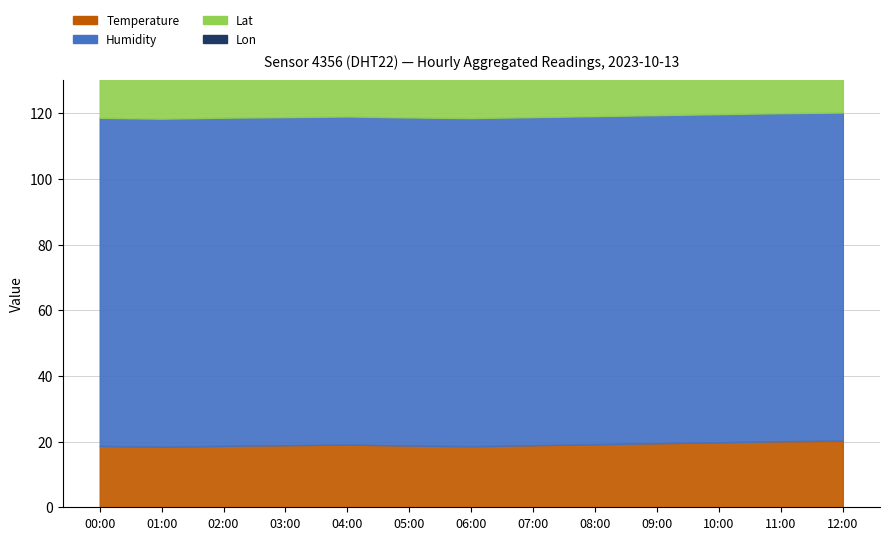

What is the approximate value of Humidity at 05:00?

99.9